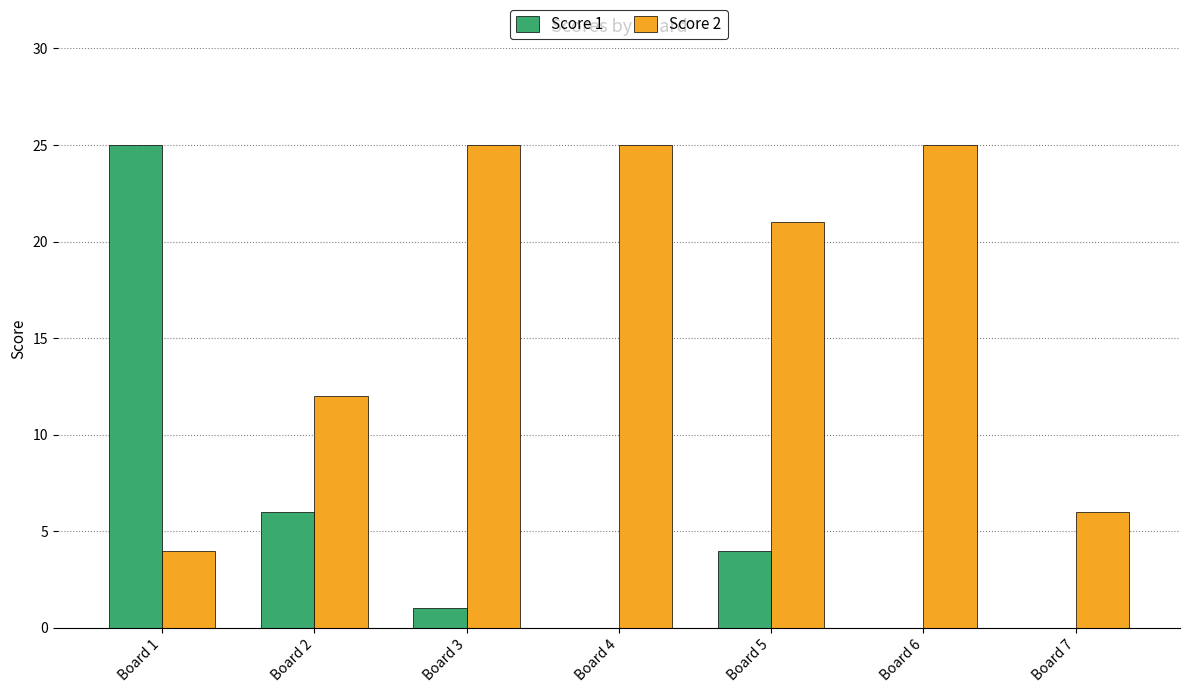

Is the value of Score 2 at Board 1 greater than the value of Score 1 at Board 7?

Yes